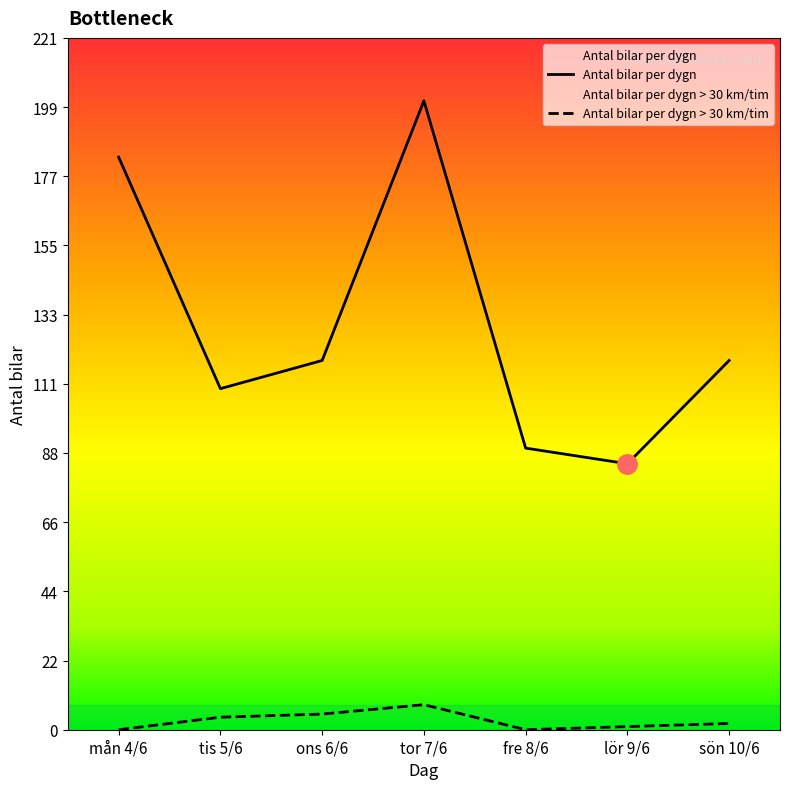

What is the value of the Antal bilar per dygn point at the 1st from the left?

183